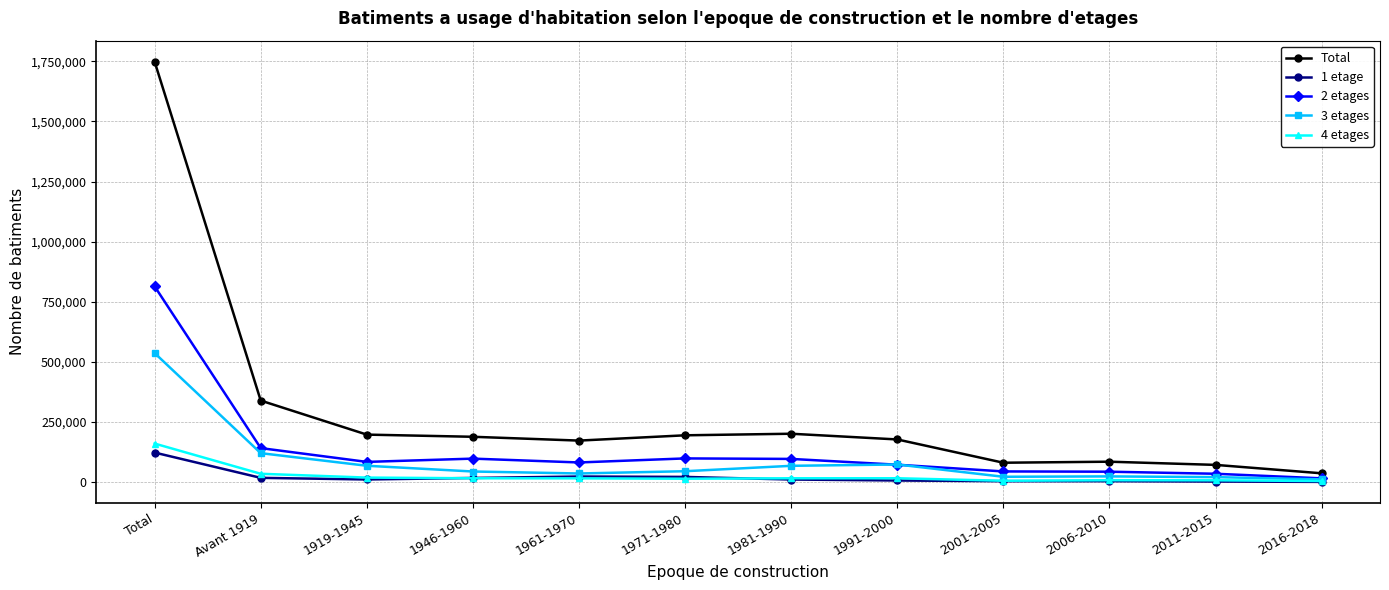

Is the value of Total at Total greater than the value of 1 etage at 1991-2000?

Yes